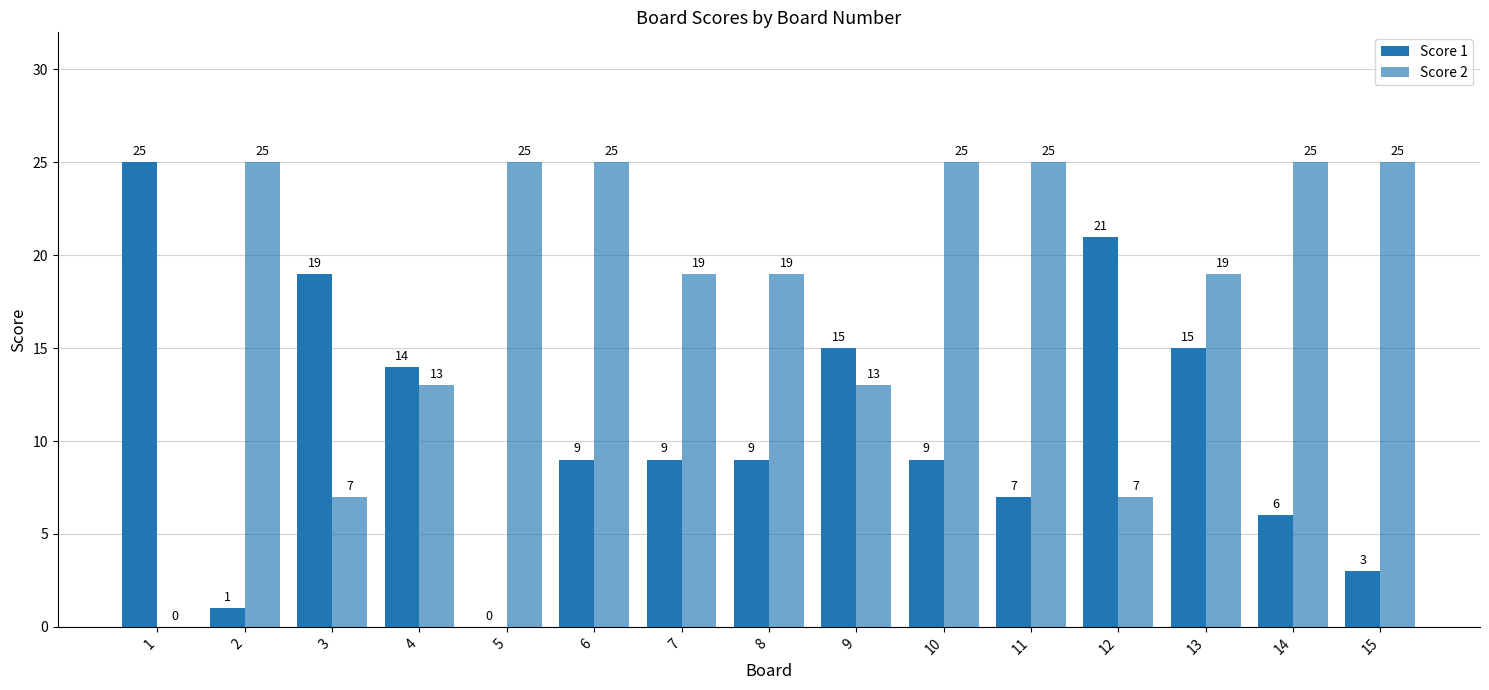

Are the bars grouped side by side (vs. stacked)?

Yes